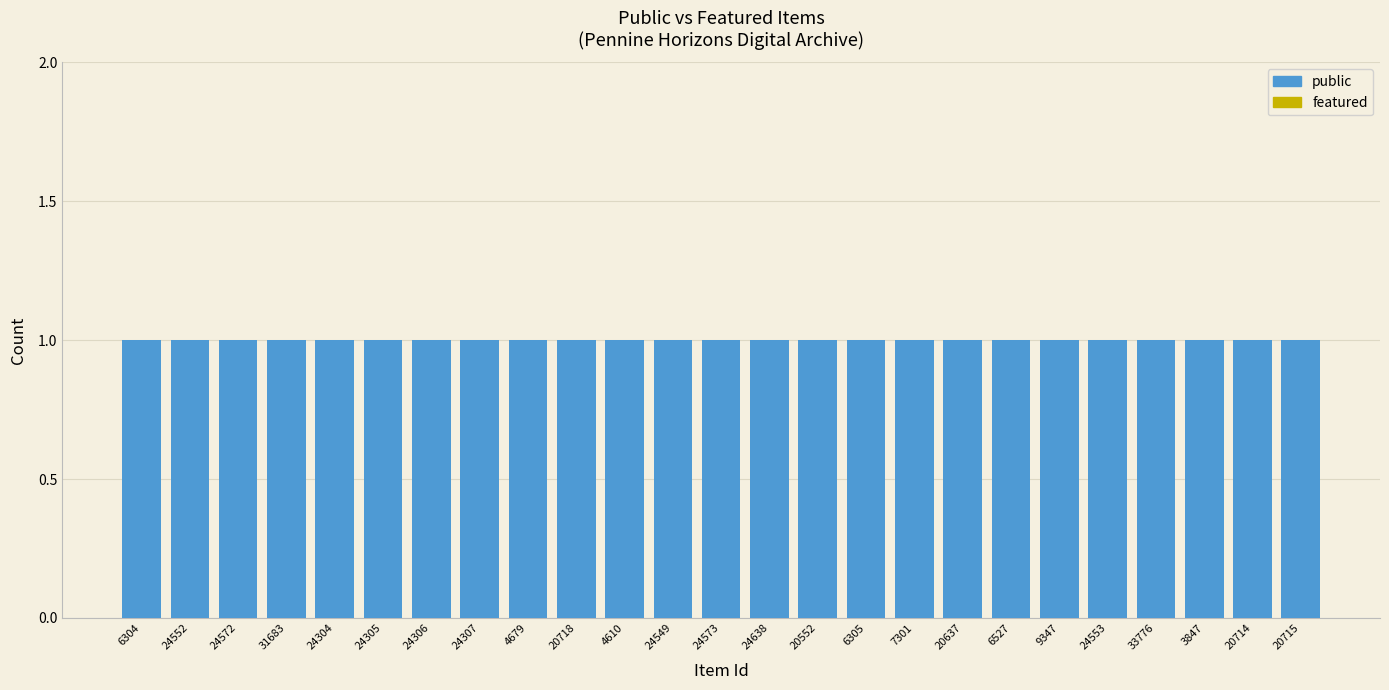

Between 6304 and 24305, which series saw the biggest shift?

public